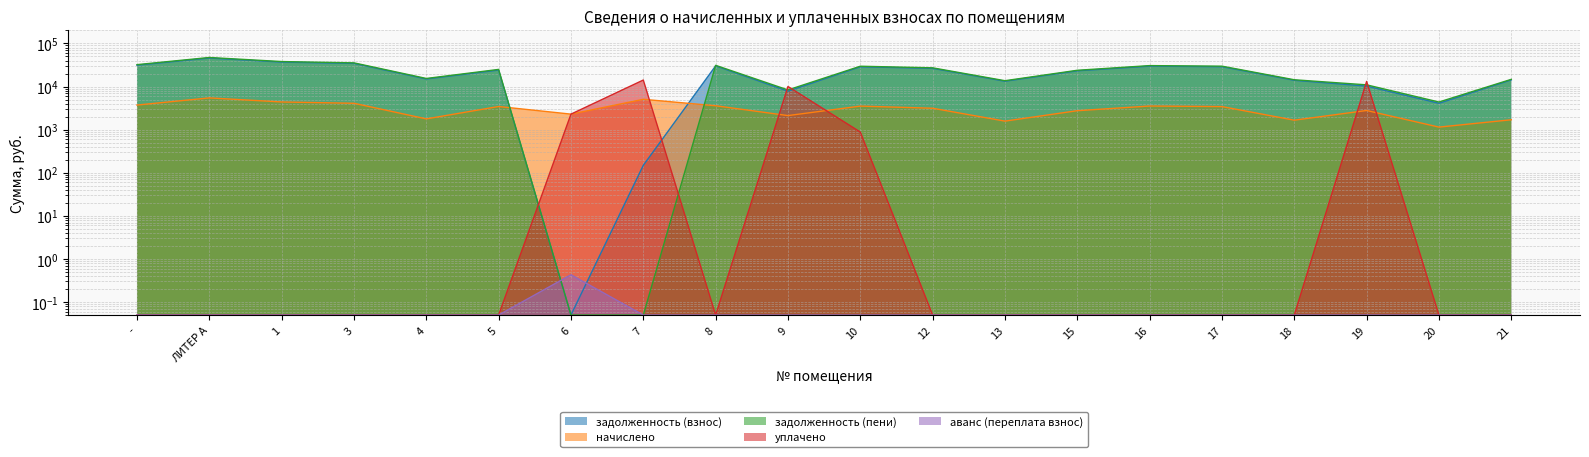

Reading right to left, extract all data points from this chart.

задолженность (взнос): 21=14276.4	20=4091.0	19=10265.7	18=13963.4	17=28865.9	16=29742.7	15=23167.9	13=13274.6	12=26424.0	10=28737.1	9=7818.8	8=30181.0	7=148.8	6=0.1	5=24129.7	4=14965.4	3=34438.8	1=36943.4	ЛИТЕР А=45897.5	-=31308.0
начислено: 21=1696.3	20=1145.8	19=2782.6	18=1659.1	17=3429.8	16=3534.0	15=2752.8	13=1577.3	12=3139.7	10=3519.1	9=2120.4	8=3586.1	7=5059.2	6=2291.5	5=3444.7	4=1778.2	3=4092.0	1=4389.6	ЛИТЕР А=5453.5	-=3720.0
задолженность (пени): 21=14700.5	20=4377.4	19=10961.3	18=14378.2	17=29723.4	16=30626.2	15=23856.1	13=13669.0	12=27208.9	10=29616.9	9=8348.9	8=31077.5	7=0.1	6=0.1	5=24990.9	4=15409.9	3=35461.8	1=38040.8	ЛИТЕР А=47260.9	-=32238.0
уплачено: 21=0.1	20=0.1	19=13152.8	18=0.1	17=0.1	16=0.1	15=0.1	13=0.1	12=0.1	10=880.3	9=10026.8	8=0.1	7=14165.4	6=2291.8	5=0.1	4=0.1	3=0.1	1=0.1	ЛИТЕР А=0.1	-=0.1
аванс (переплата взнос): 21=0.1	20=0.1	19=0.1	18=0.1	17=0.1	16=0.1	15=0.1	13=0.1	12=0.1	10=0.1	9=0.1	8=0.1	7=0.1	6=0.4	5=0.1	4=0.1	3=0.1	1=0.1	ЛИТЕР А=0.1	-=0.1